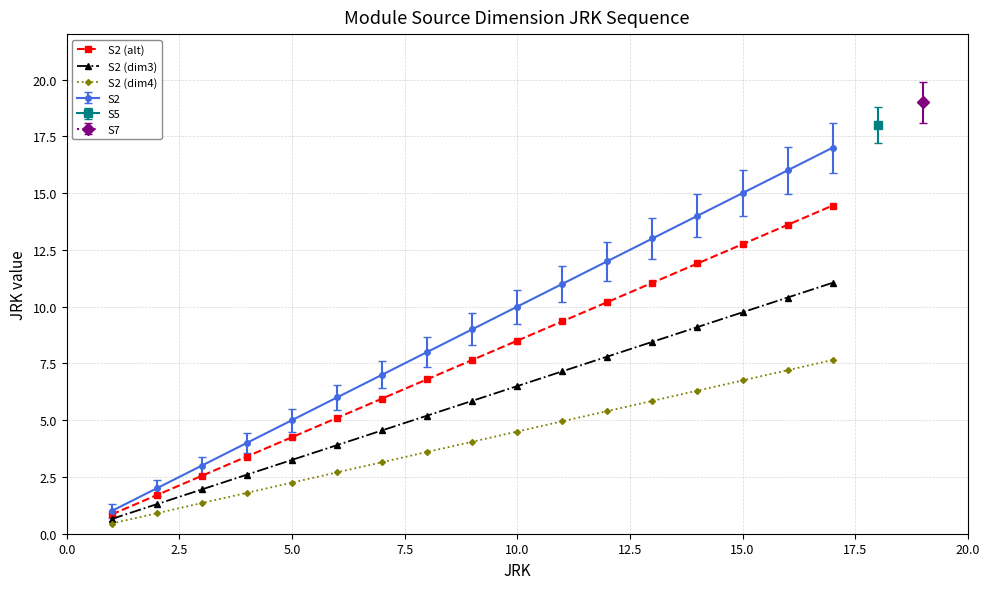

What is the sum of all S2 (dim3) values?

99.5